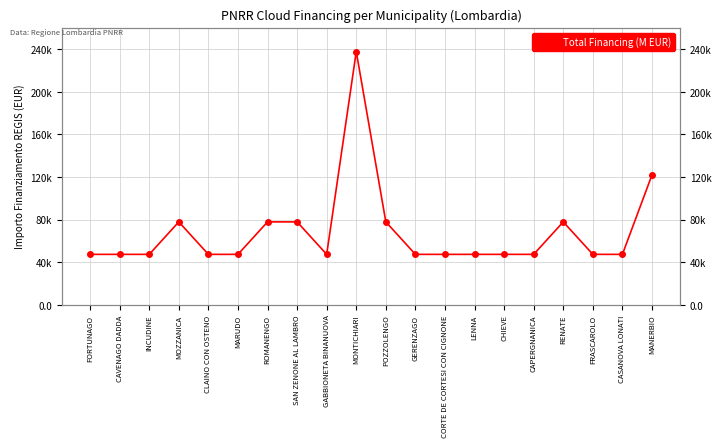

True or false: the data shows 64510 at FORTUNAGO.

False